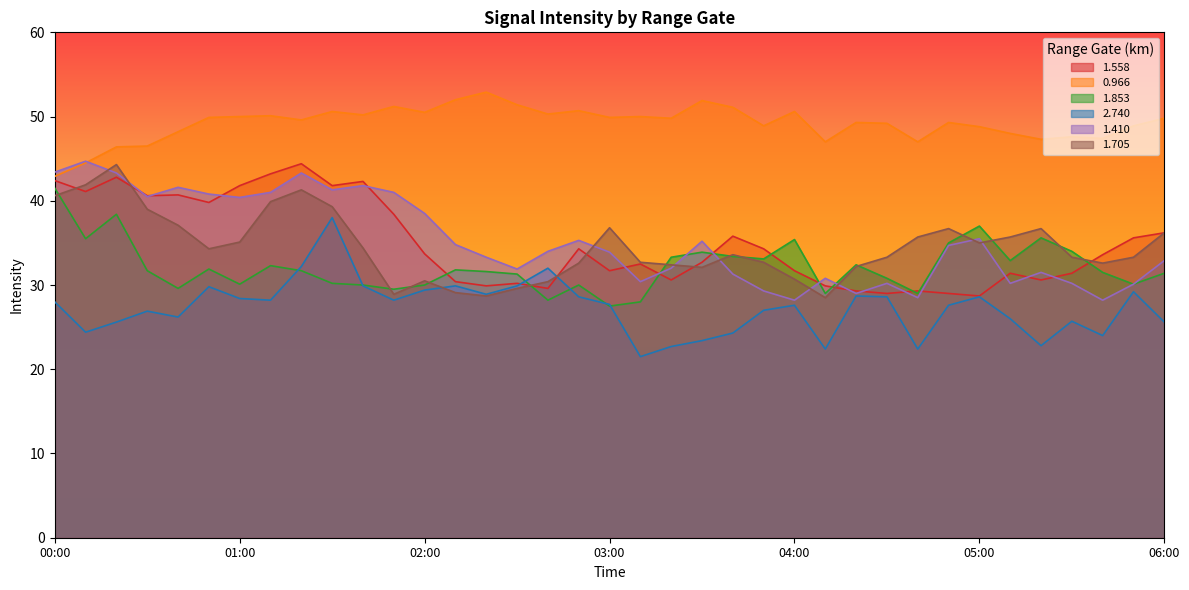

What is the lowest value of the 0.966 series?

42.9